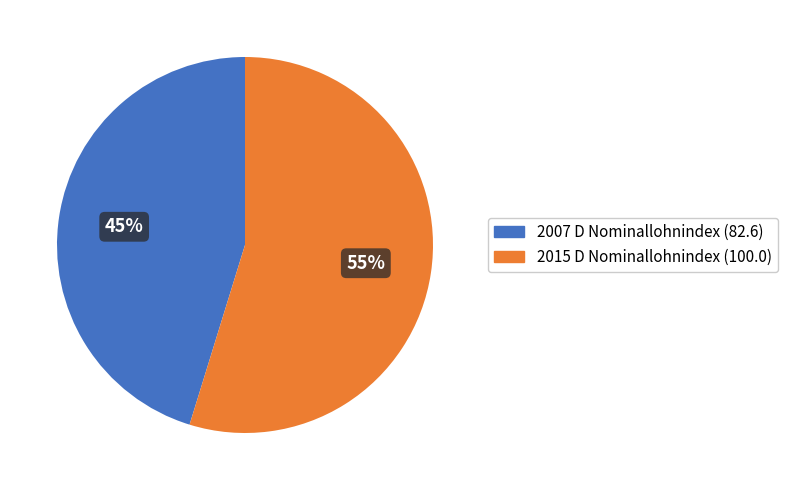

To the nearest percent, what is the average slice percentage?

50%